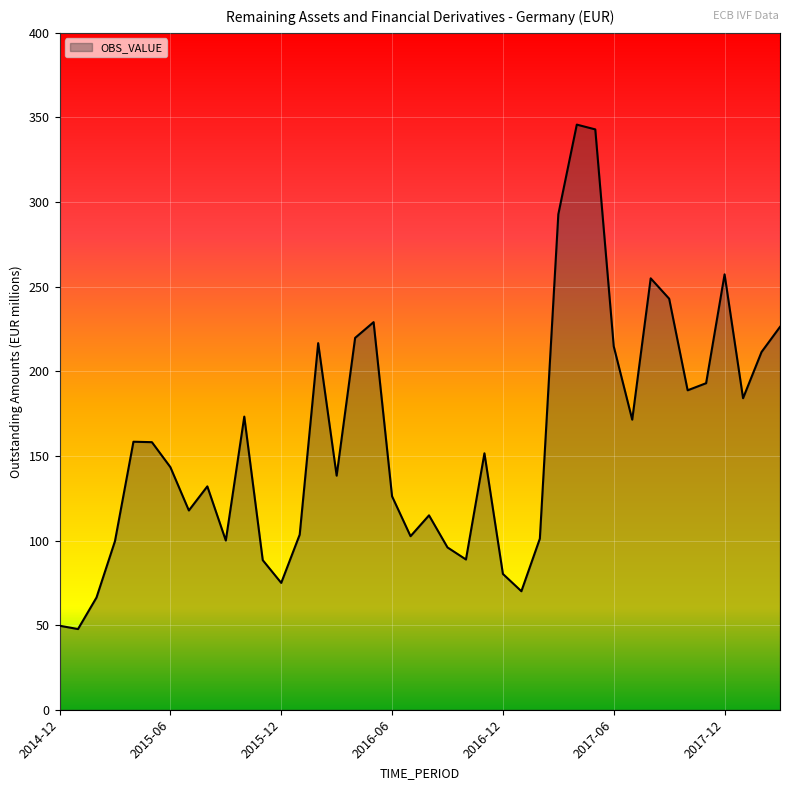

What is the difference between the maximum and minimum values?

298.1